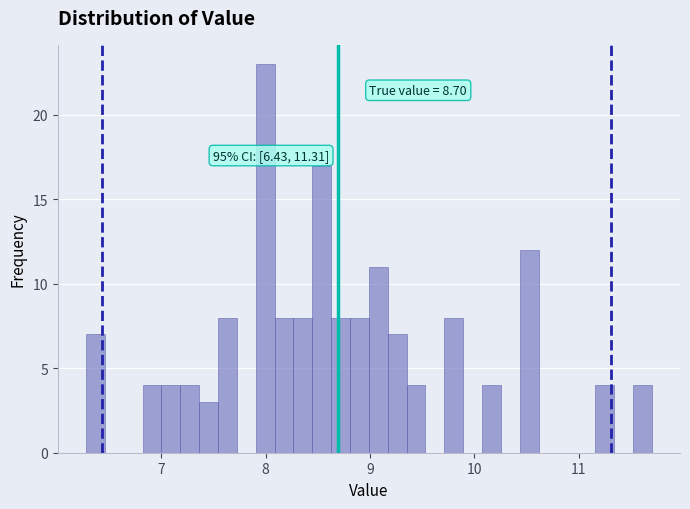

Read against the x-axis, roughly where is the centre of the tallest bar?

8.0